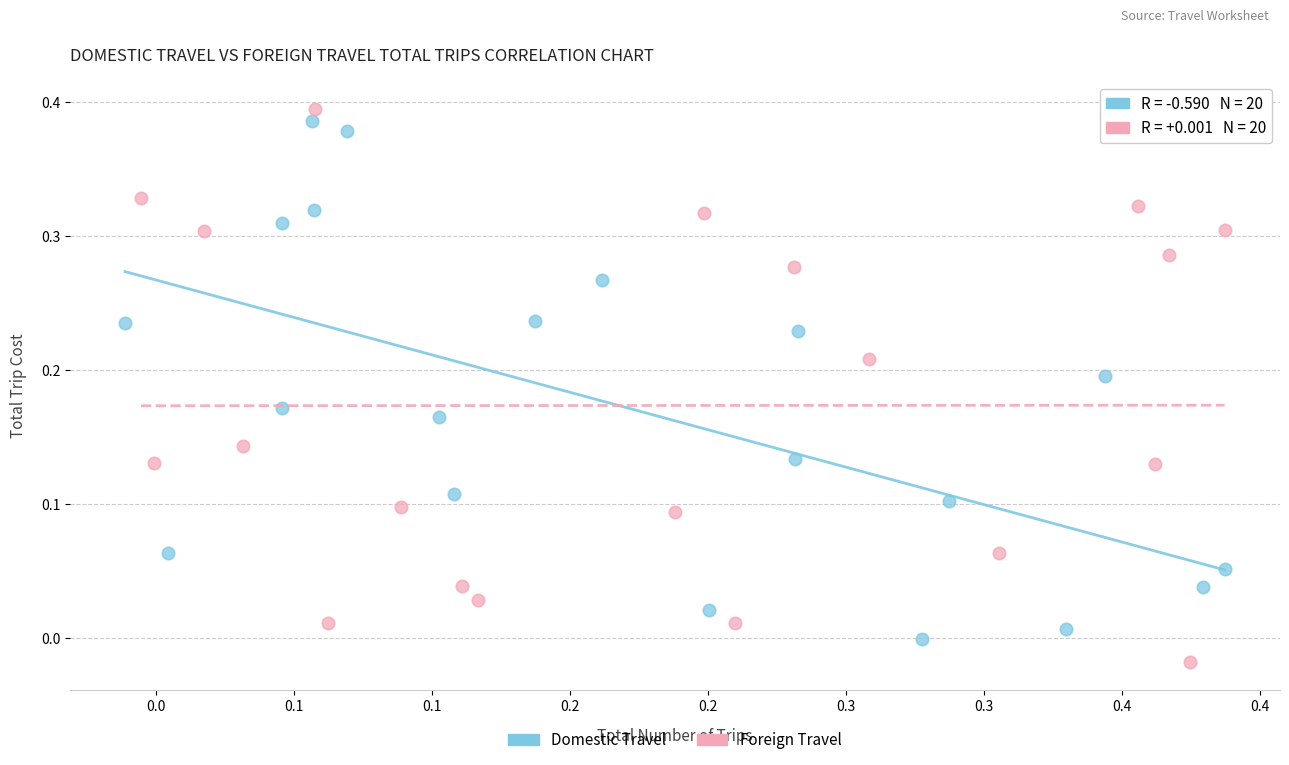

Which series contains the highest Y value?

Foreign Travel